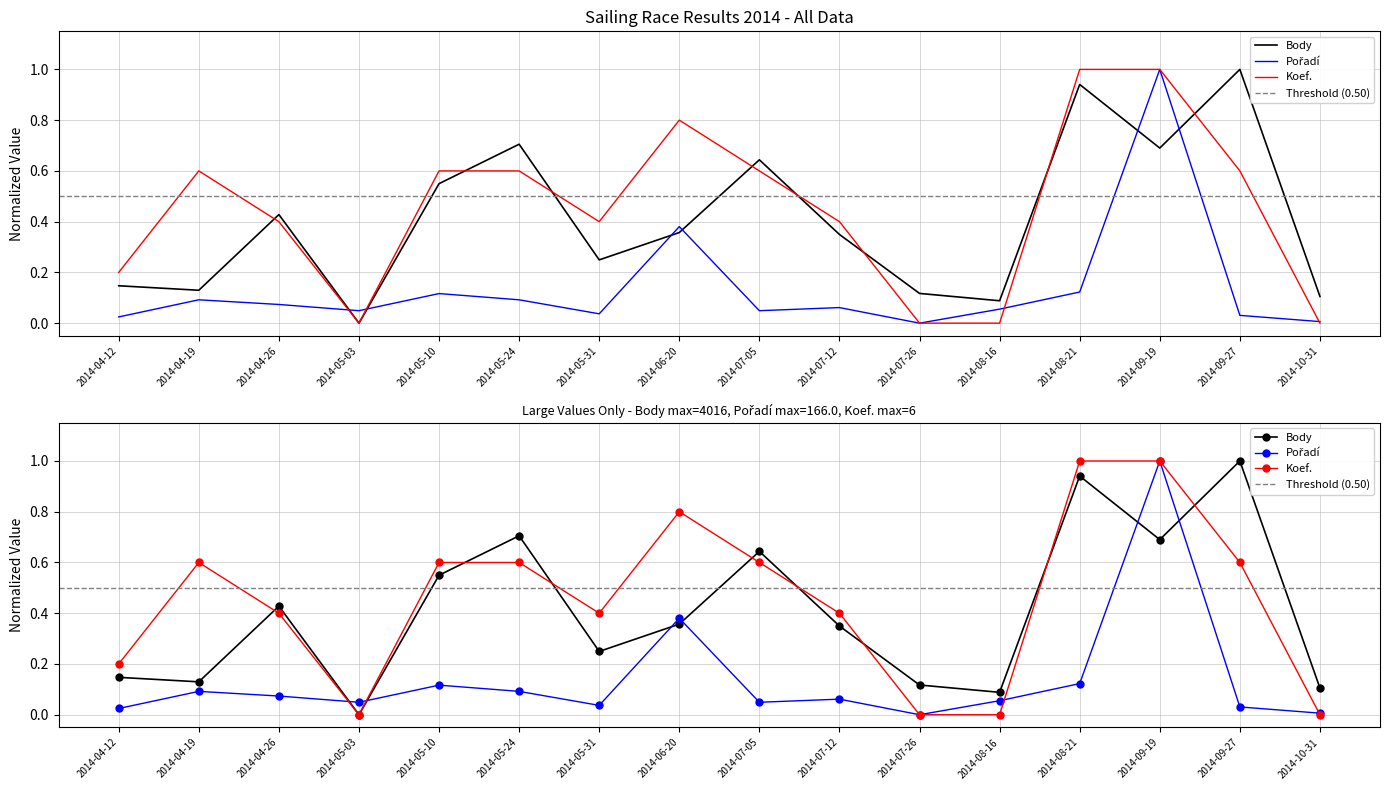

At which label is Body closest to 0?

2014-05-03